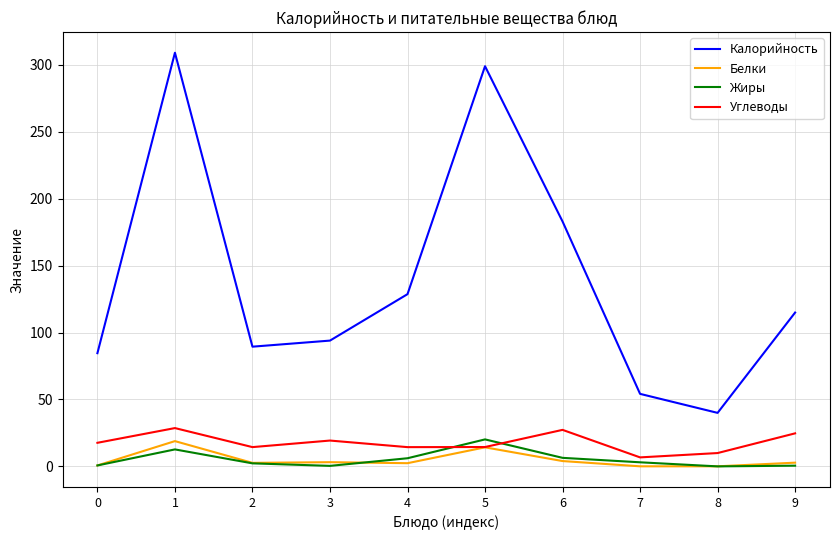

Which series has the largest range (max minus min)?

Калорийность